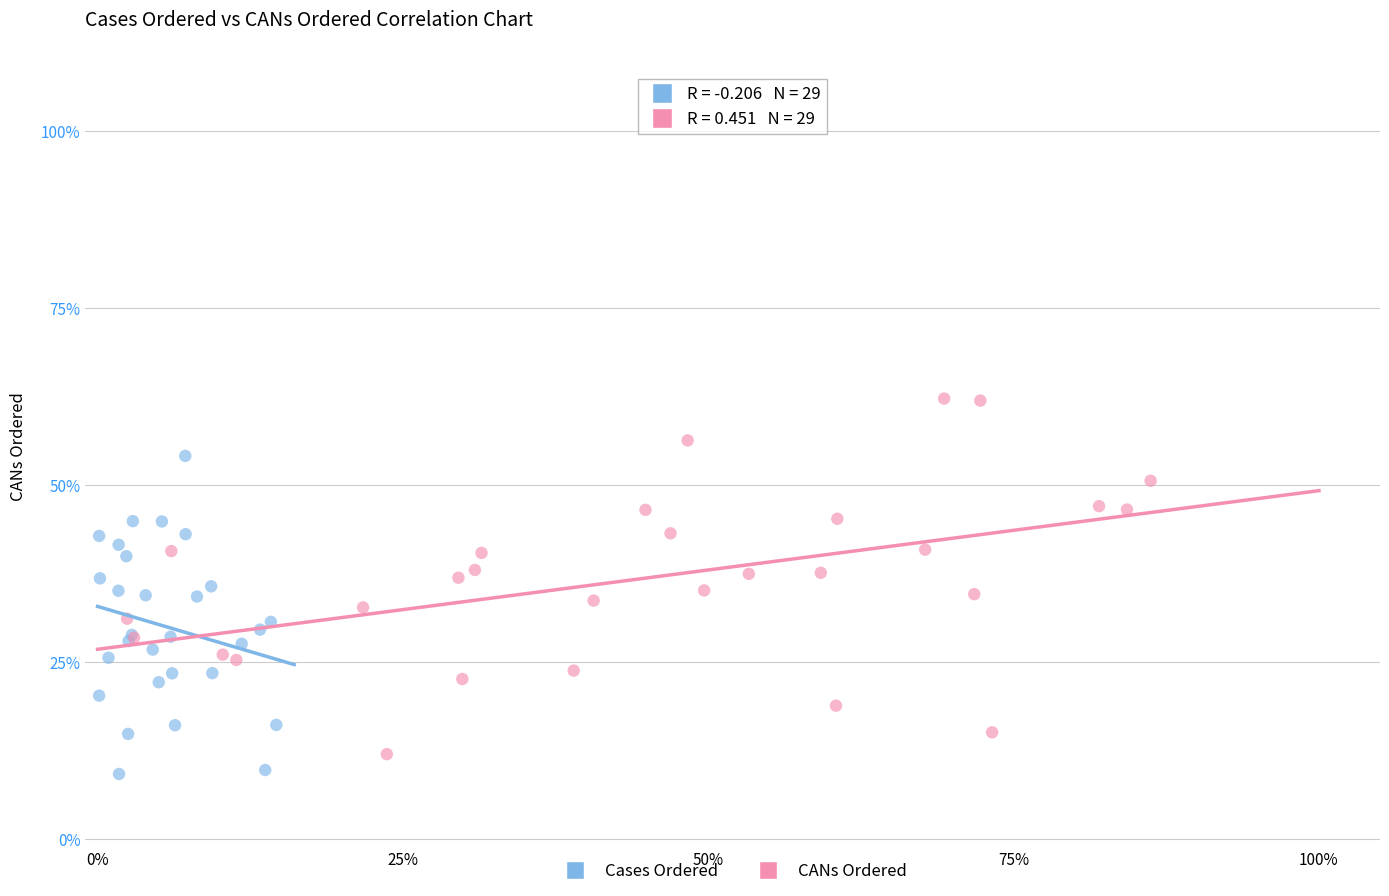

Which series contains the lowest Y value?

Cases Ordered